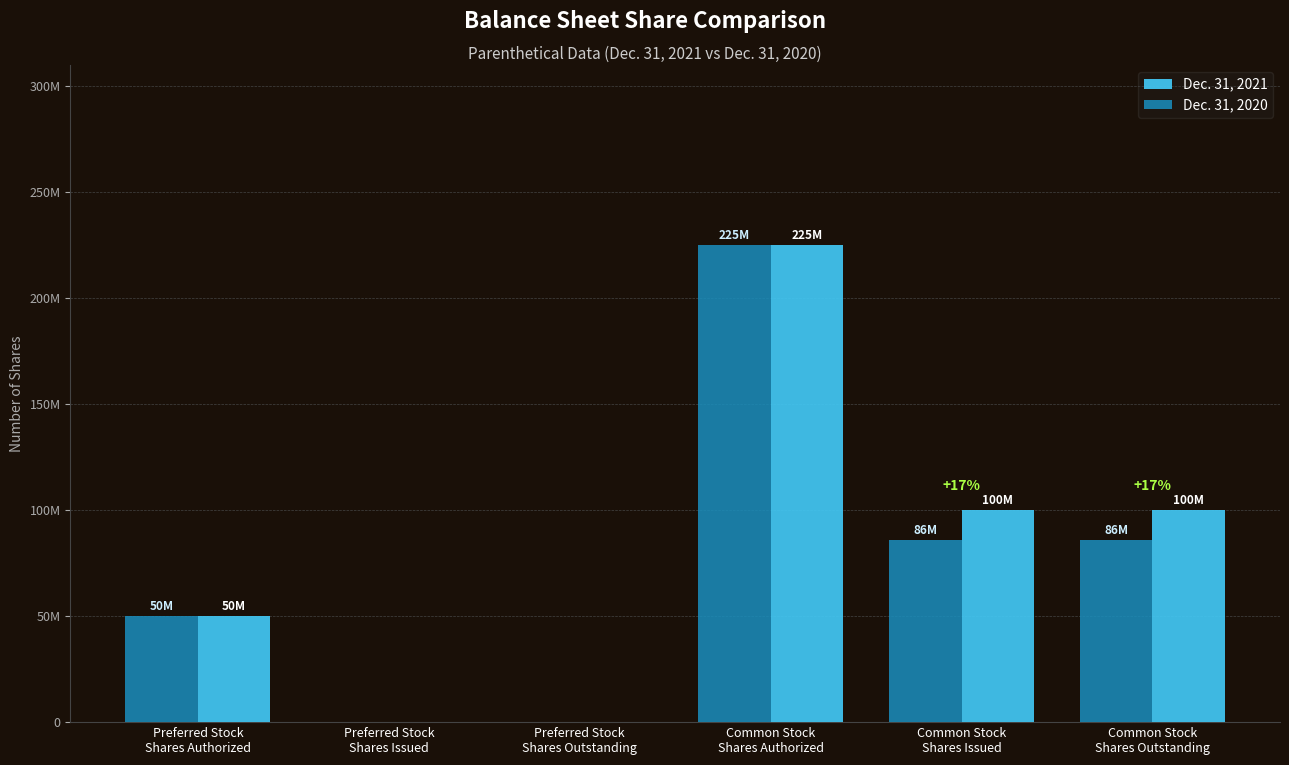

What are all the series names shown in the legend?

Dec. 31, 2021, Dec. 31, 2020